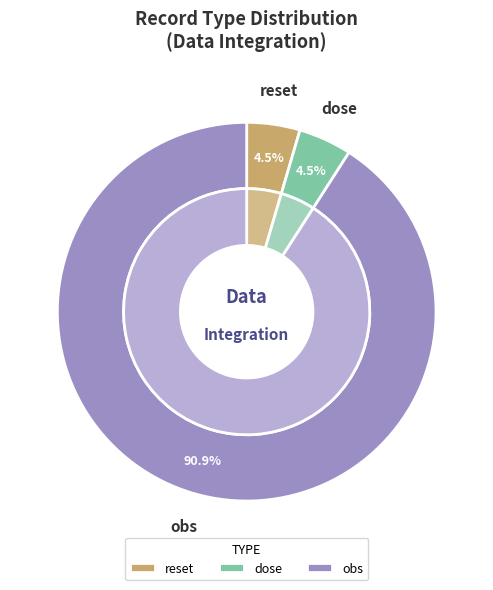

To the nearest percent, what percentage of the pie is reset?

5%